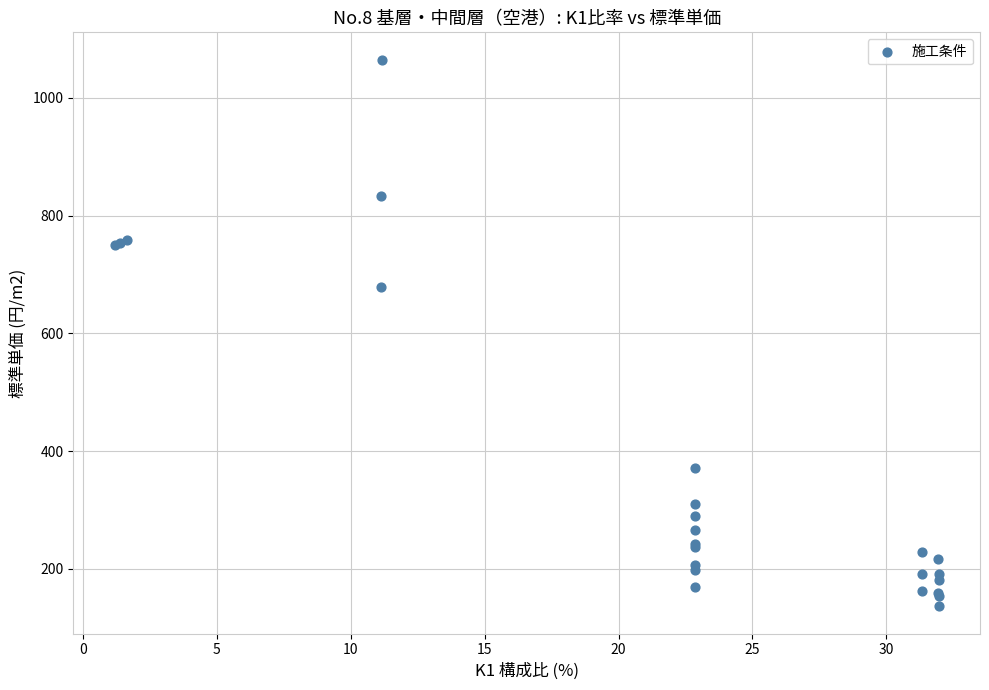

What Y value in the scatter plot is closest to 600?

679.0